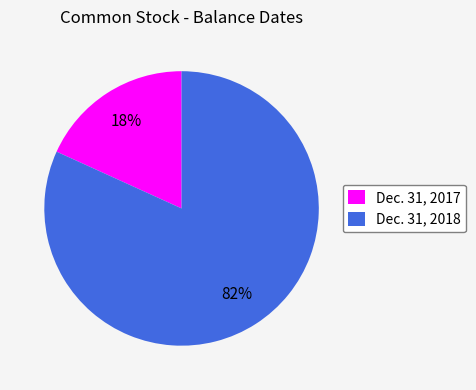

Is the sum of Dec. 31, 2017 and Dec. 31, 2018 greater than half?

Yes